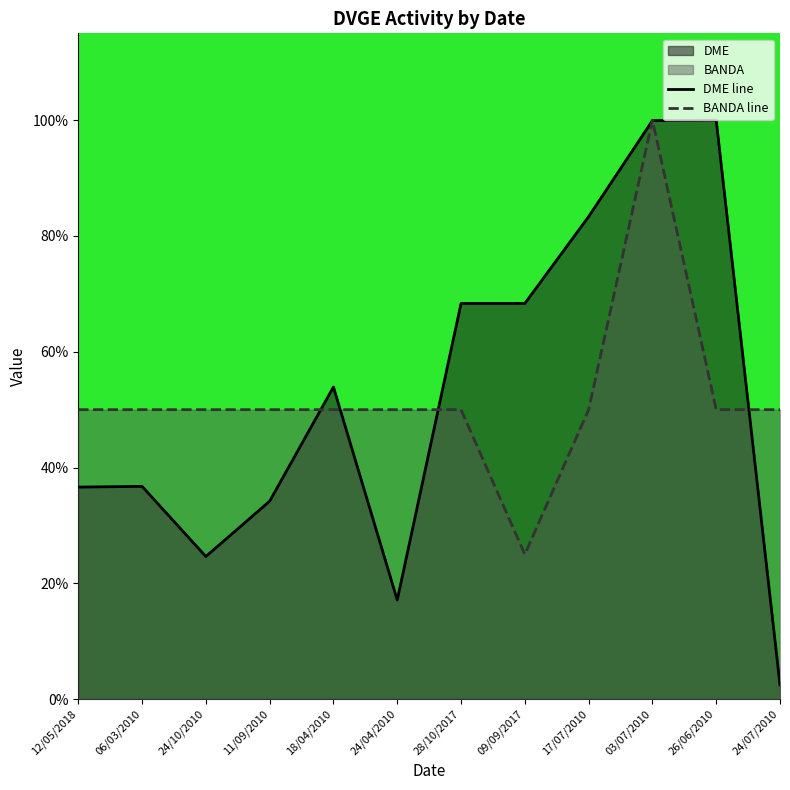

What is the maximum value shown in the chart?

100.0